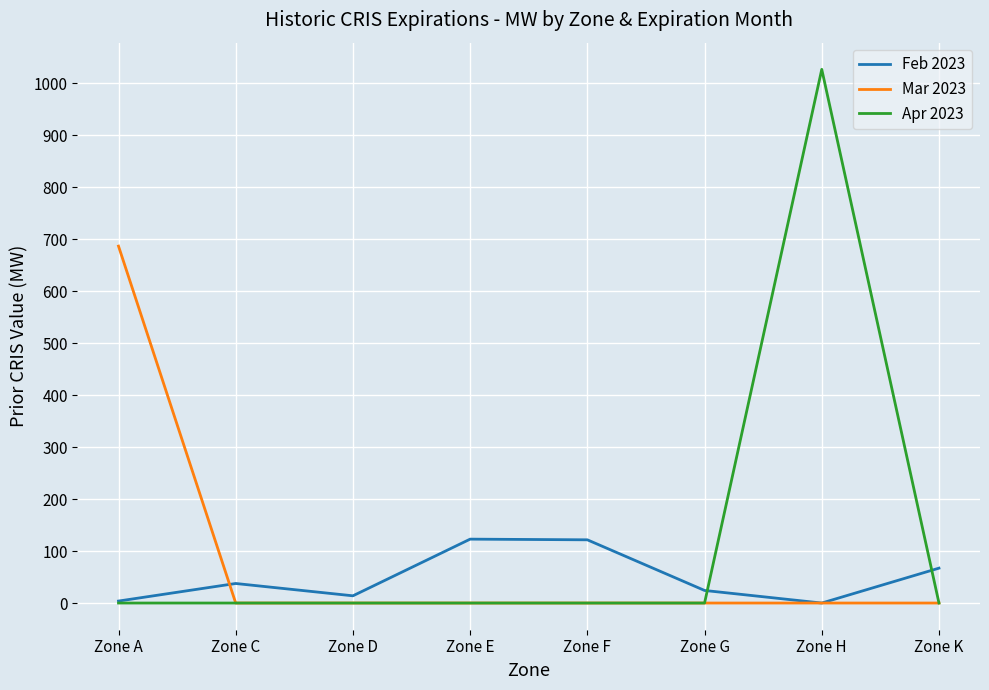

Does the chart display data point markers on the line(s)?

No